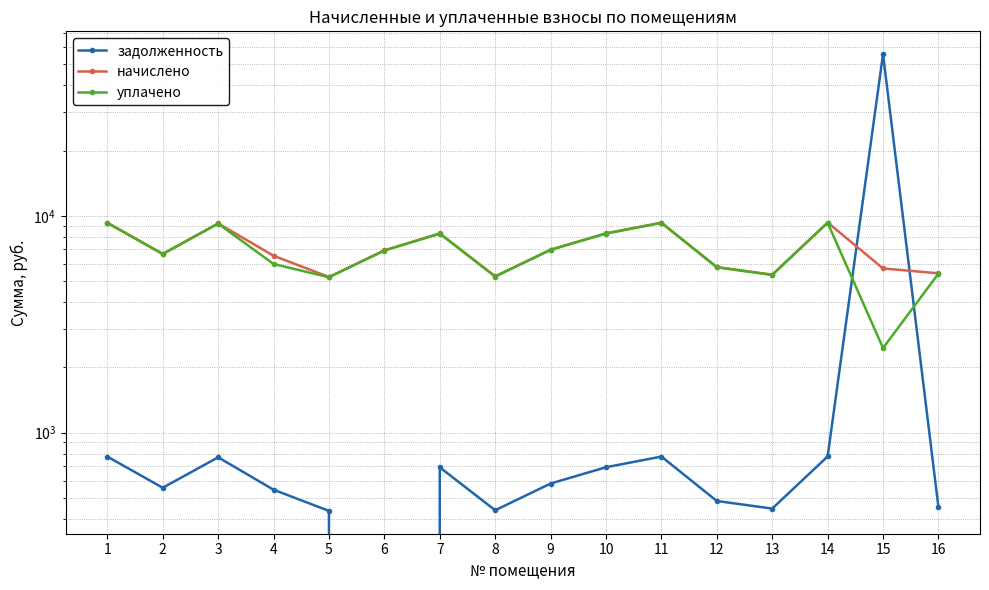

Which series changed the most between 2 and 8?

начислено